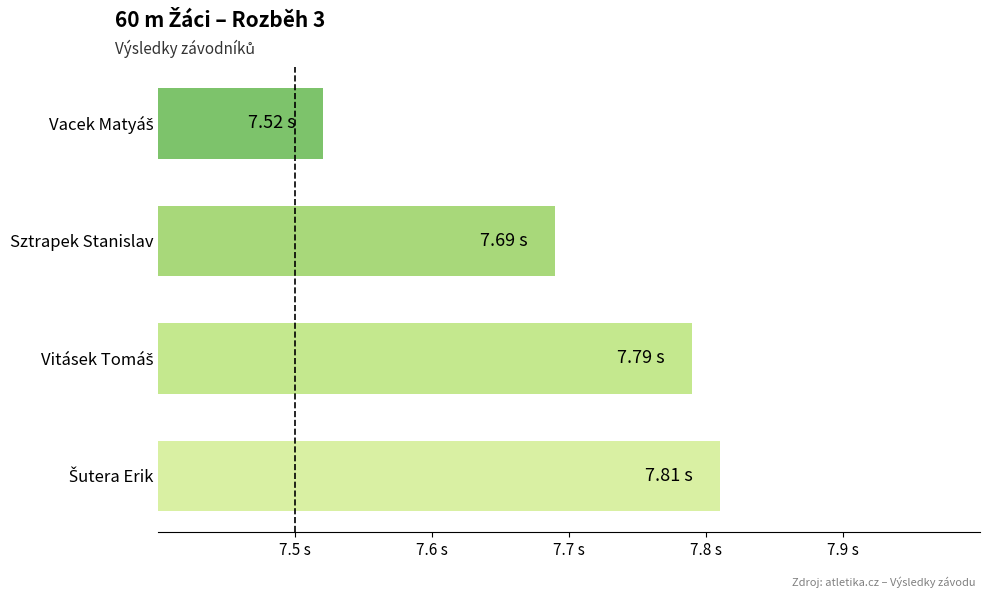

Does the chart contain any negative values?

No